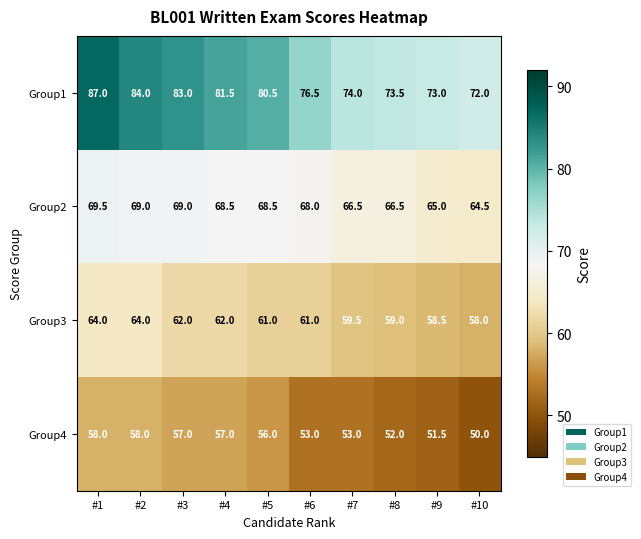

What is the spread (max minus min) of values at #1?

29.0